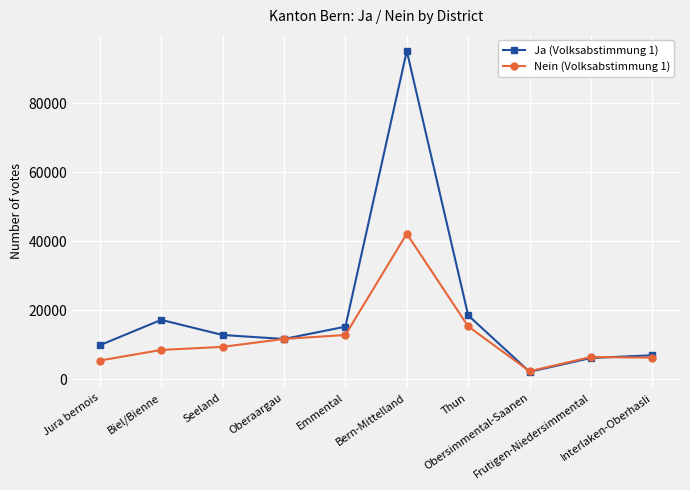

The value of Nein (Volksabstimmung 1) at Oberaargau is 11697. True or false?

True